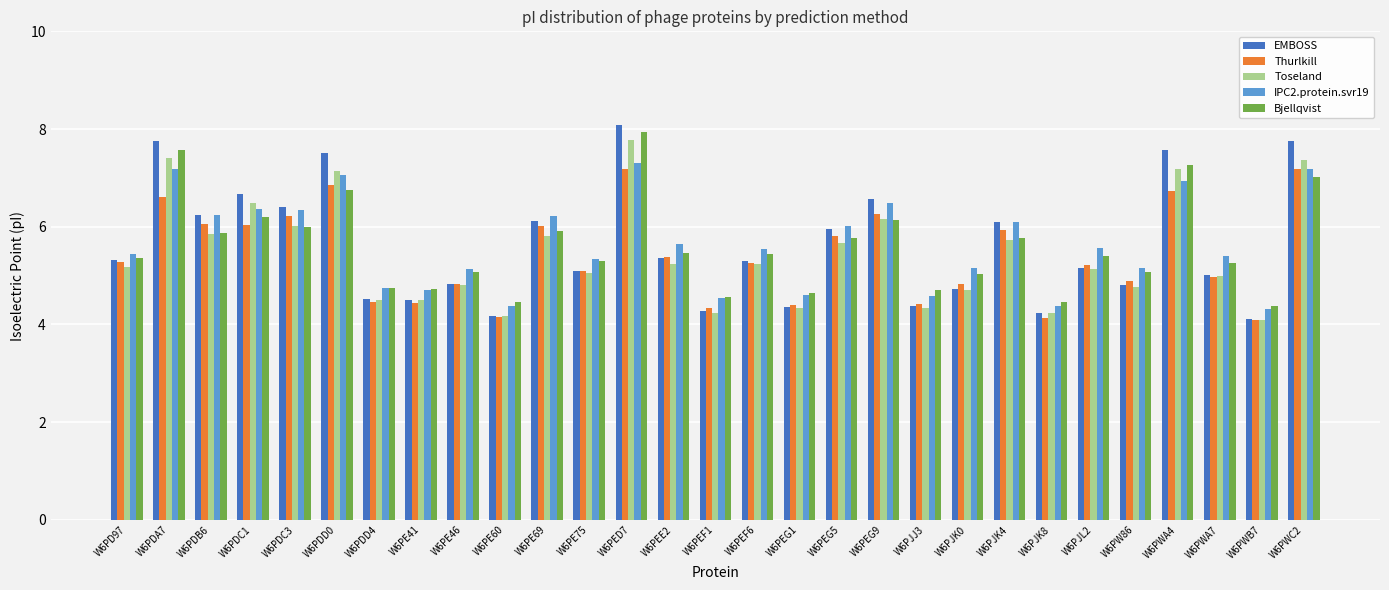

At which category is the sum across all series the highest?

W6PED7